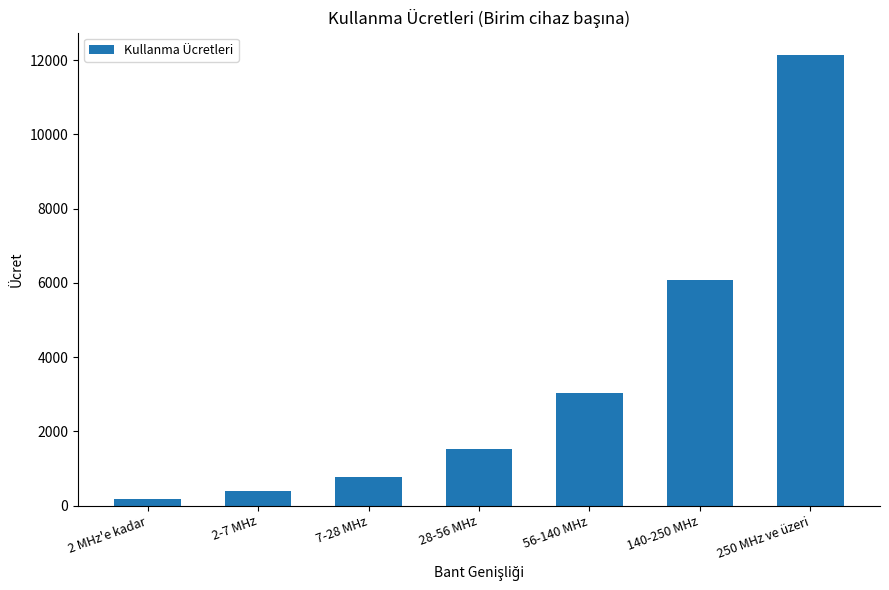

The chart shows a value of 4455.0 at 56-140 MHz. True or false?

False